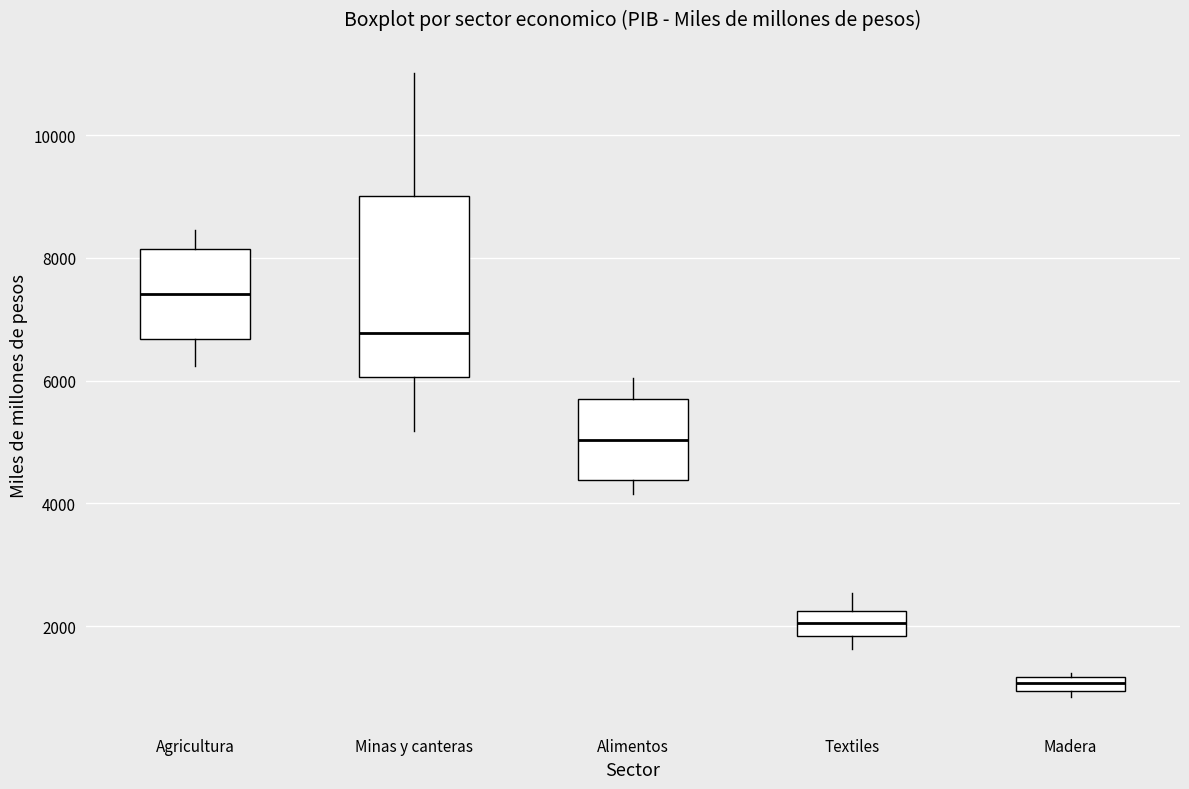

Comparing the boxes themselves (not the whiskers), which one is the tallest?

Minas y canteras